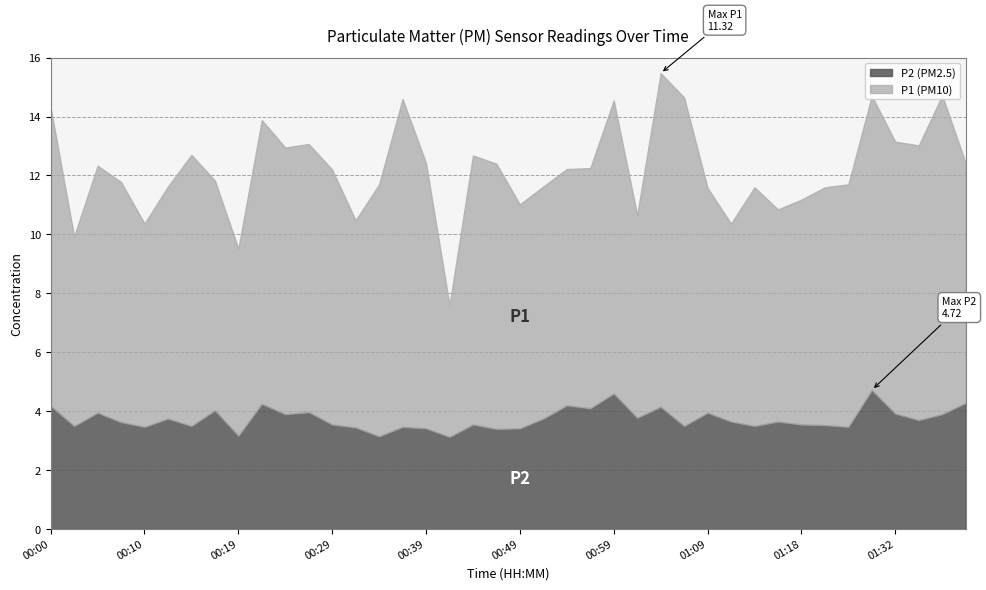

List the series in order of their overall mean, lowest first.

P2, P1